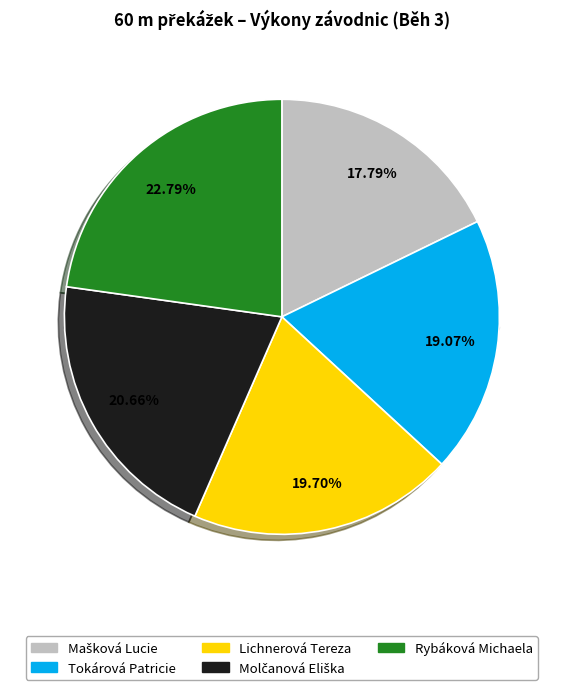

Which slice is the largest?

Rybáková Michaela